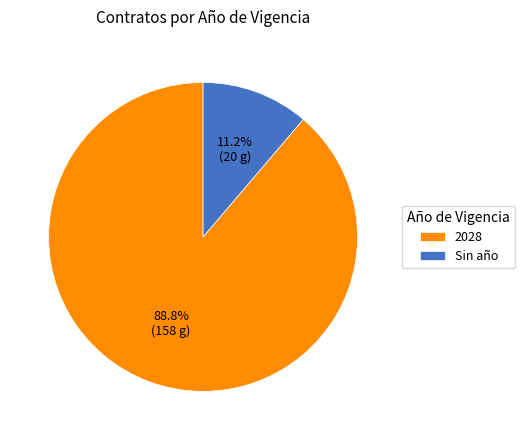

What is the ratio of the value at 2028 to the value at Sin año?

7.9